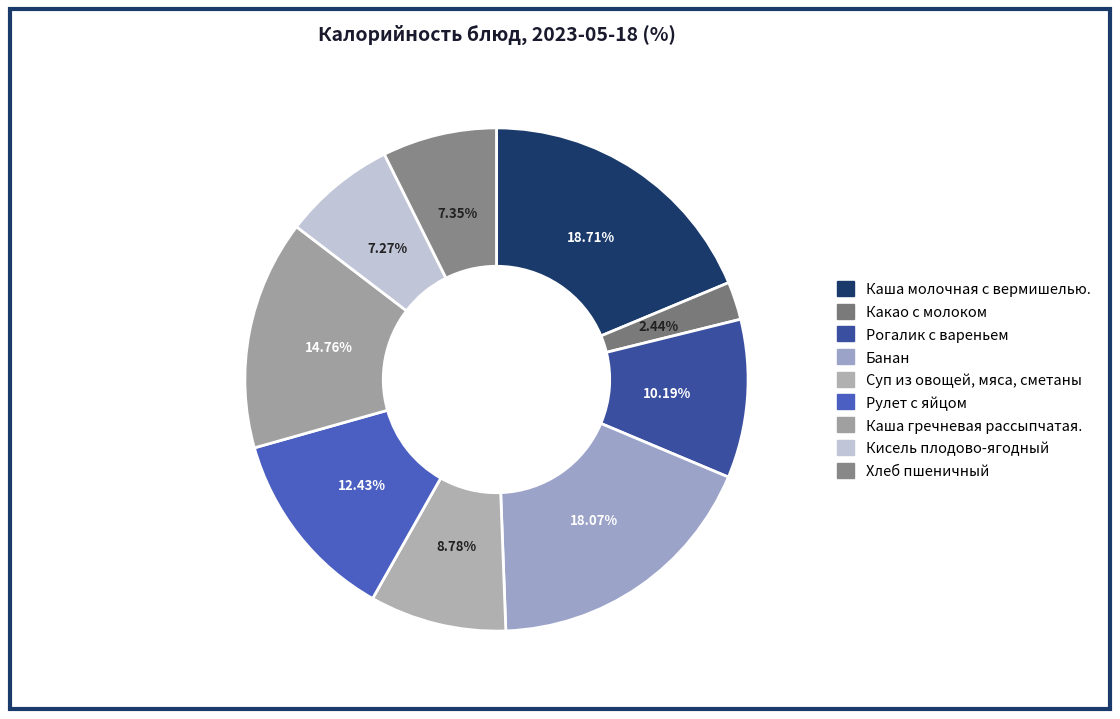

Is there a majority slice in this chart?

No